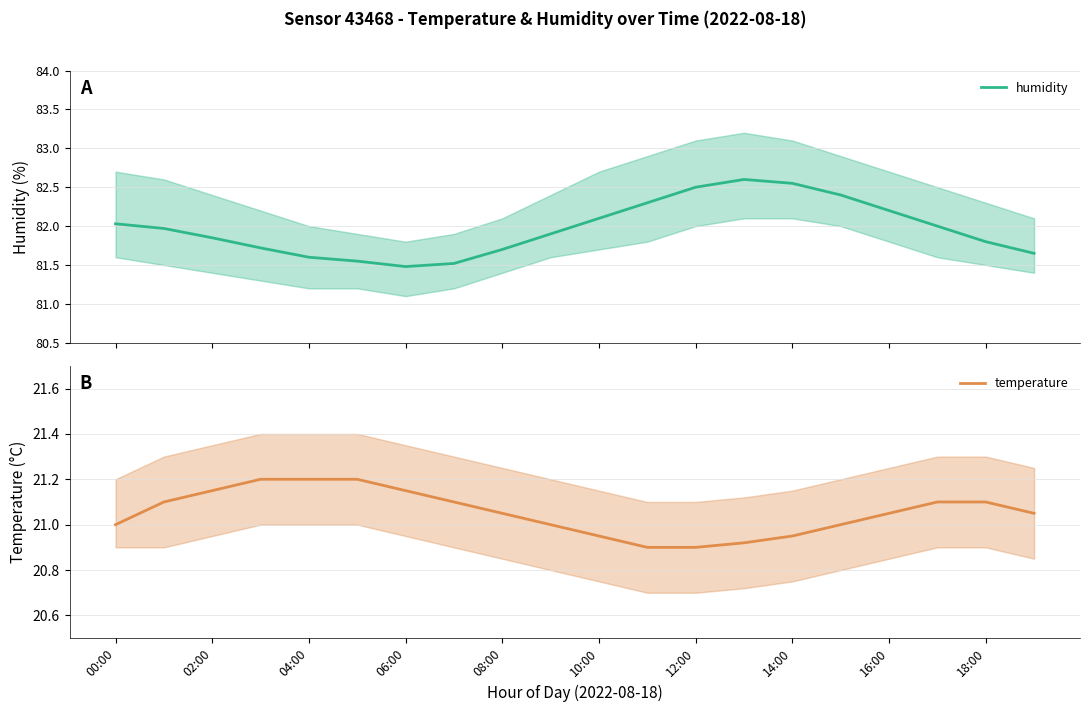

What is the value of the humidity point at the 6th from the left?

81.5